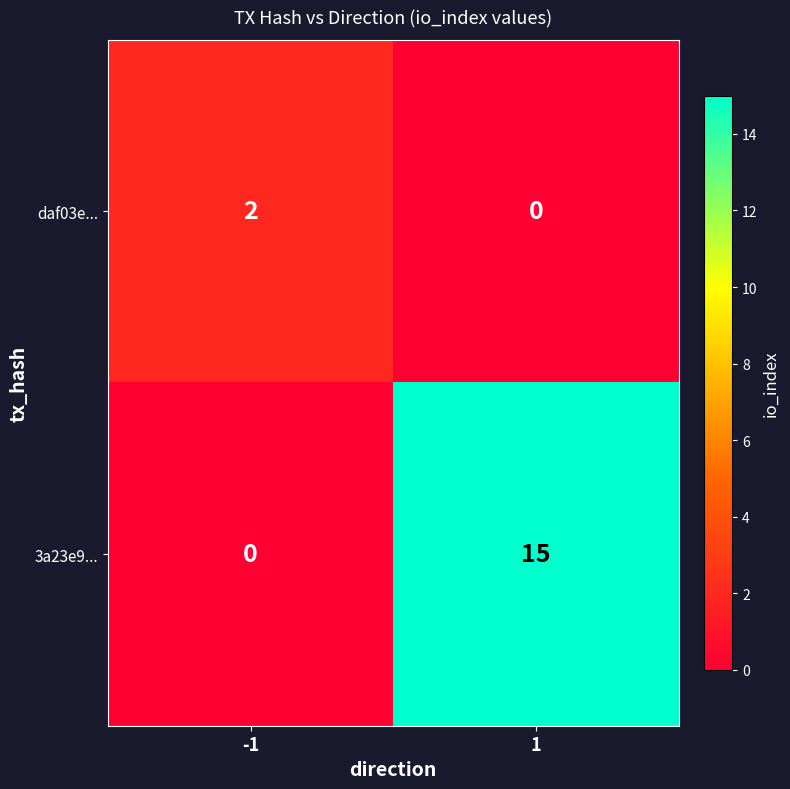

What is the approximate value of 3a23e9... at 1, to the nearest 10?

20